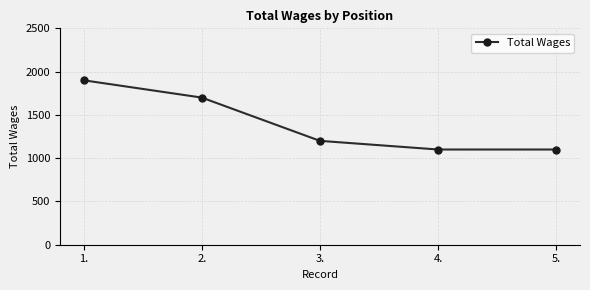

Between 1. and 4., which is larger?

1.